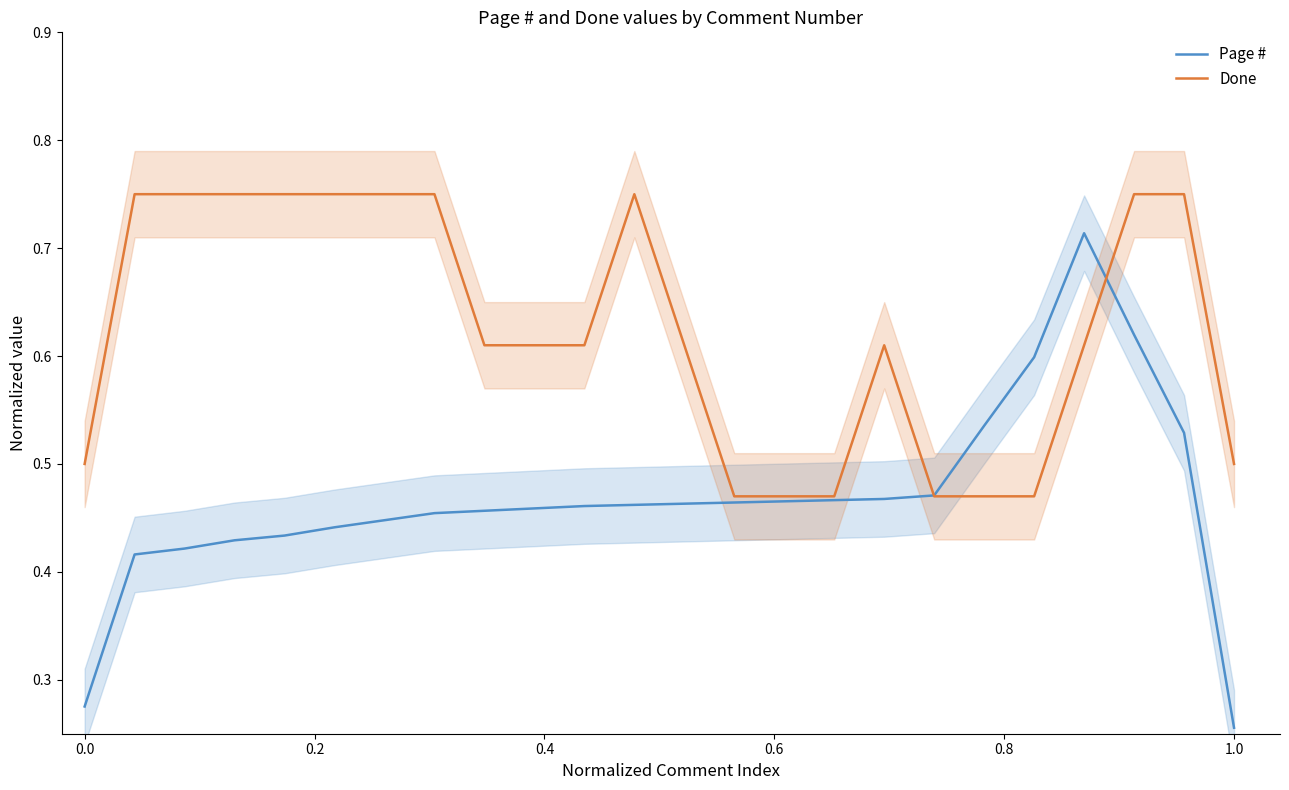

What is the difference between the maximum and minimum values in the Done series?

0.3